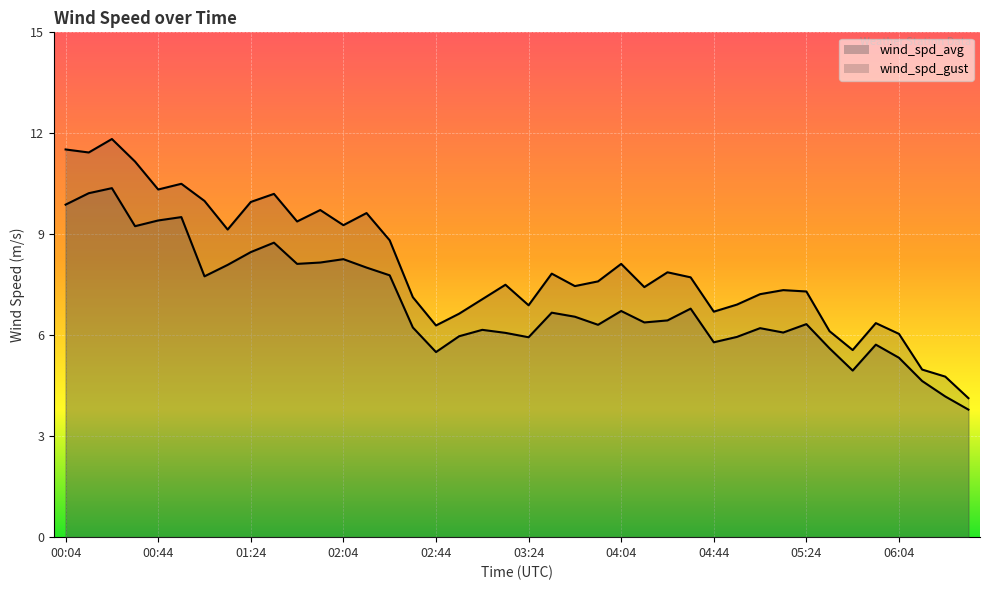

True or false: wind_spd_gust and wind_spd_avg cross at least once.

False